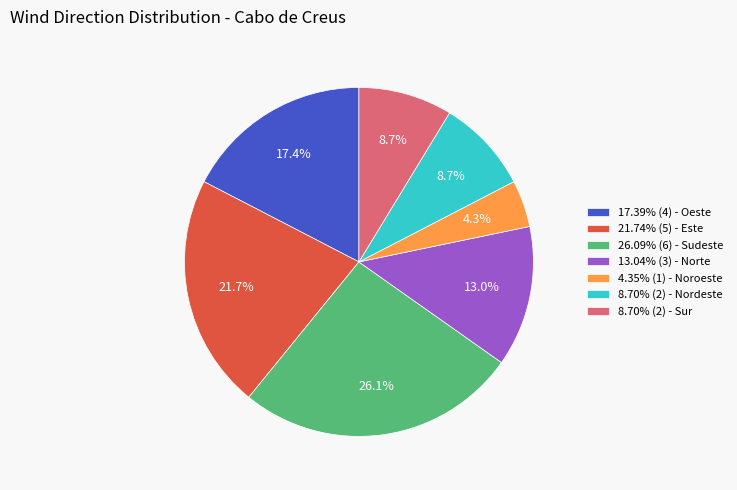

What portion of the pie excludes 4.35% (1) - Noroeste?

95.7%